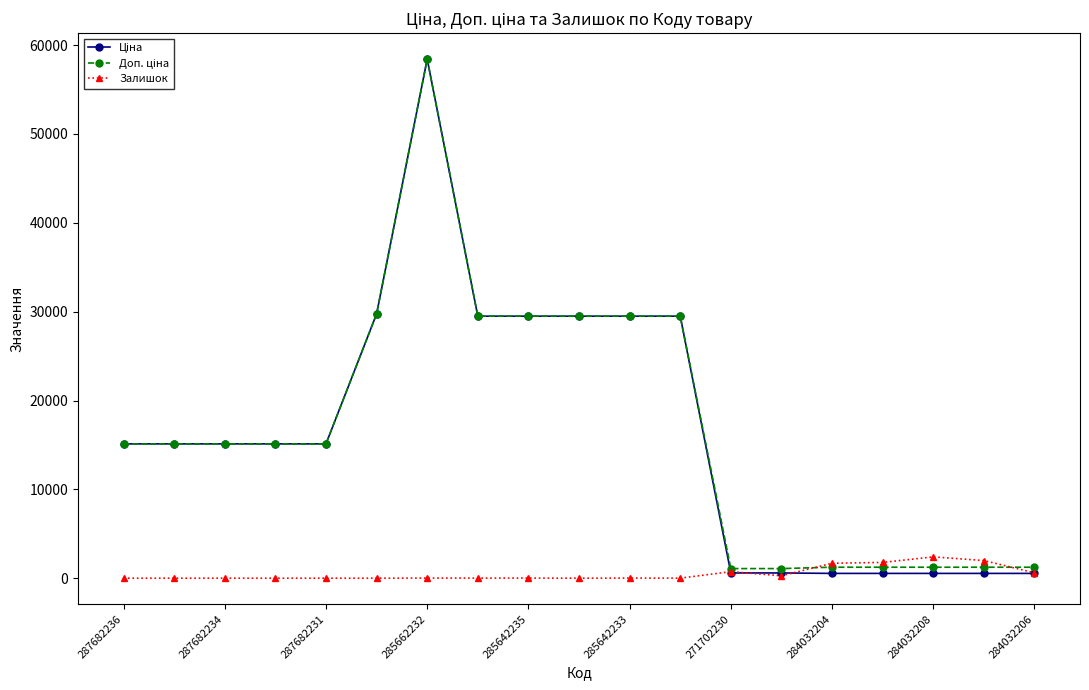

True or false: Залишок has more than 1 interior local peaks.

True